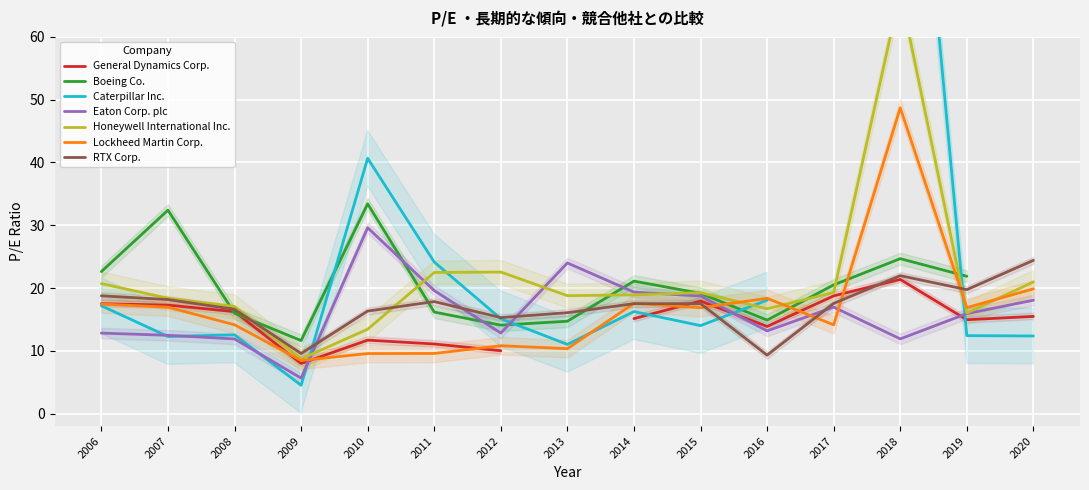

True or false: RTX Corp. has a value of 4.6 at 2006.

False